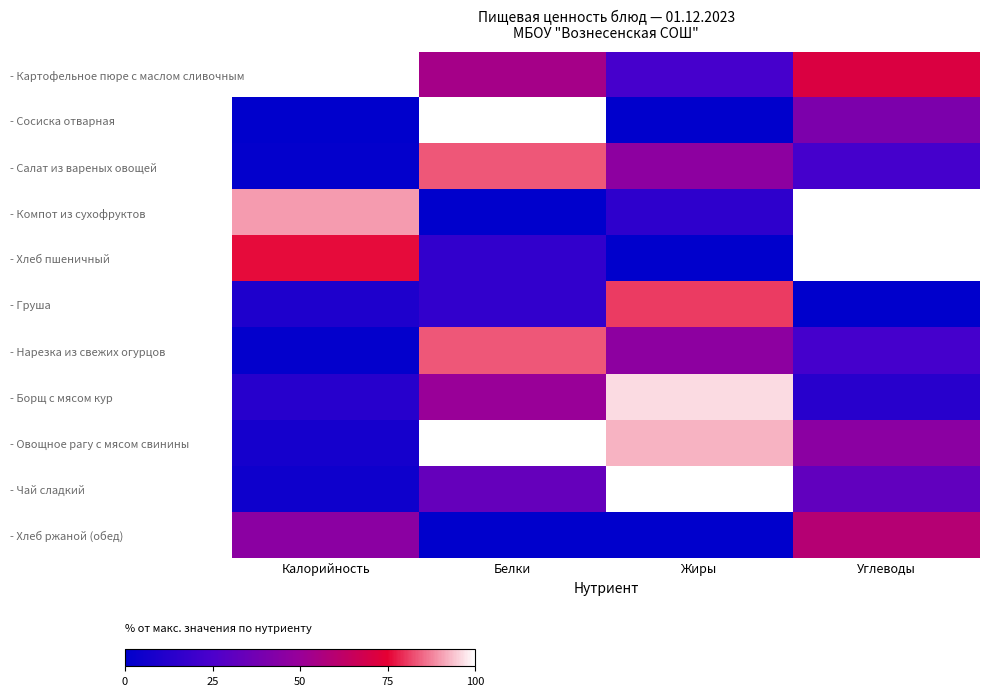

What is the total value across all series at Углеводы?

507.7